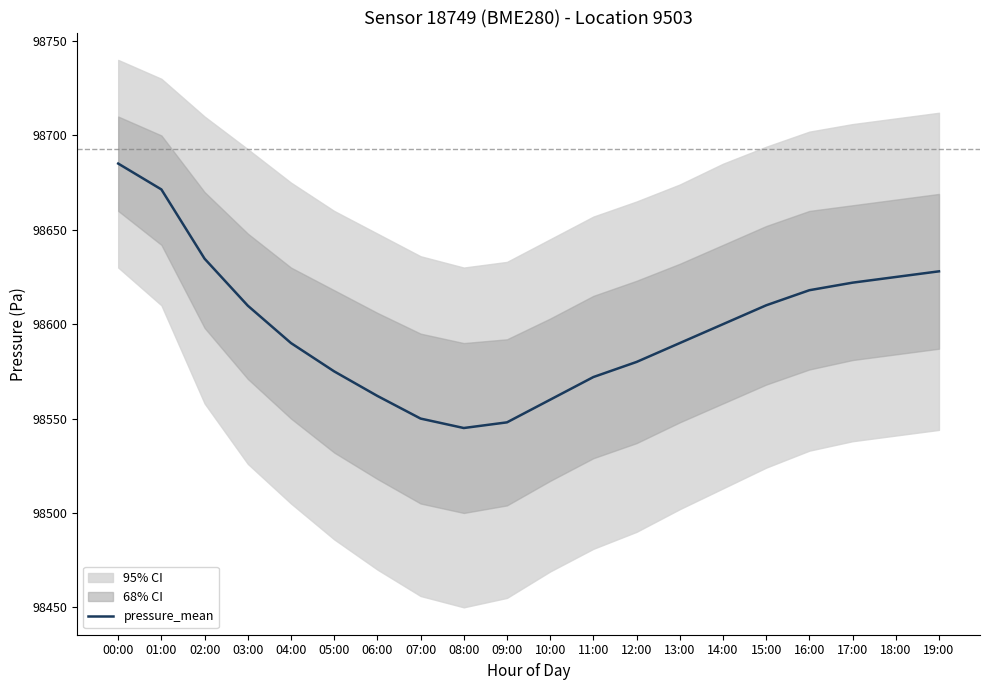

Reading left to right, what are all the values shown in this chart?

98685.1	98671.4	98634.7	98609.8	98590.0	98575.0	98562.0	98550.0	98545.0	98548.0	98560.0	98572.0	98580.0	98590.0	98600.0	98610.0	98618.0	98622.0	98625.0	98628.0